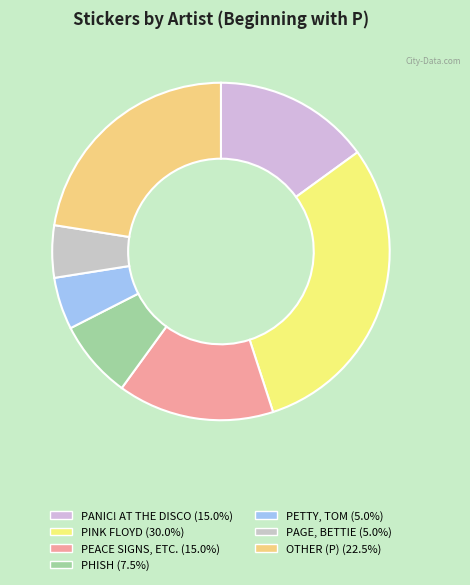

To the nearest percent, what is the combined percentage of OTHER (P) and PHISH?

30%